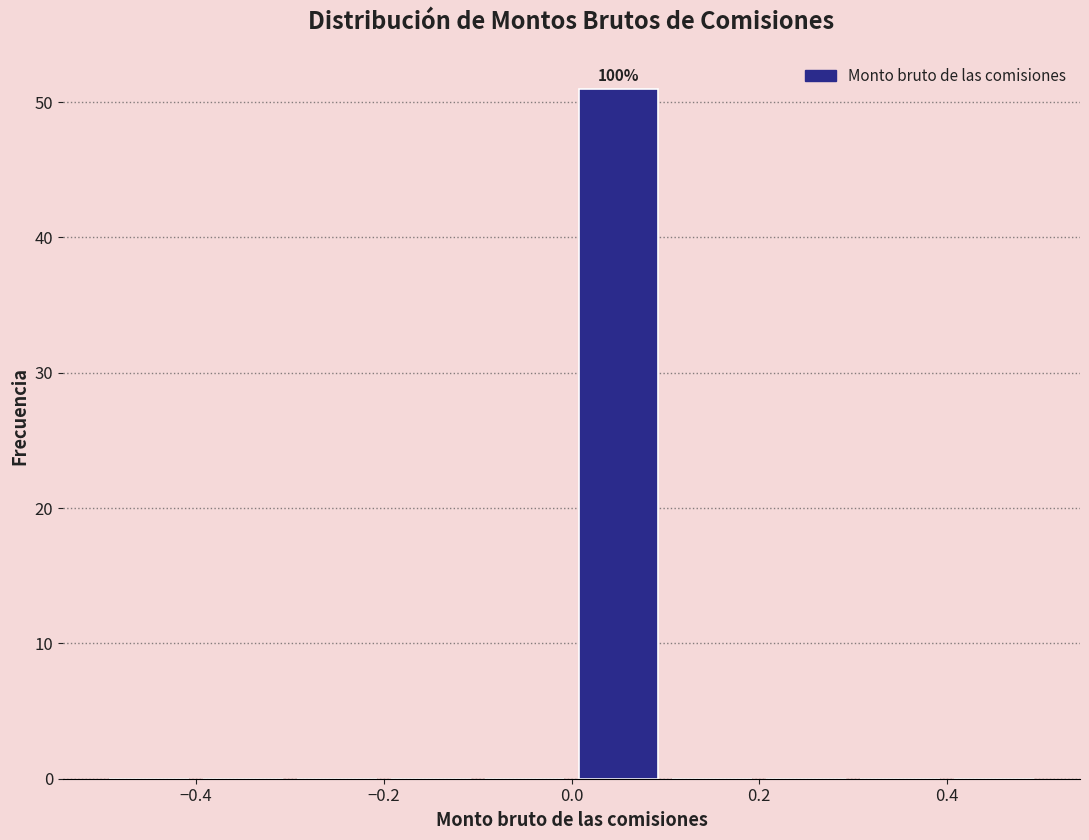

Over which range of the x-axis is the bar tallest?

0.0 to 0.1